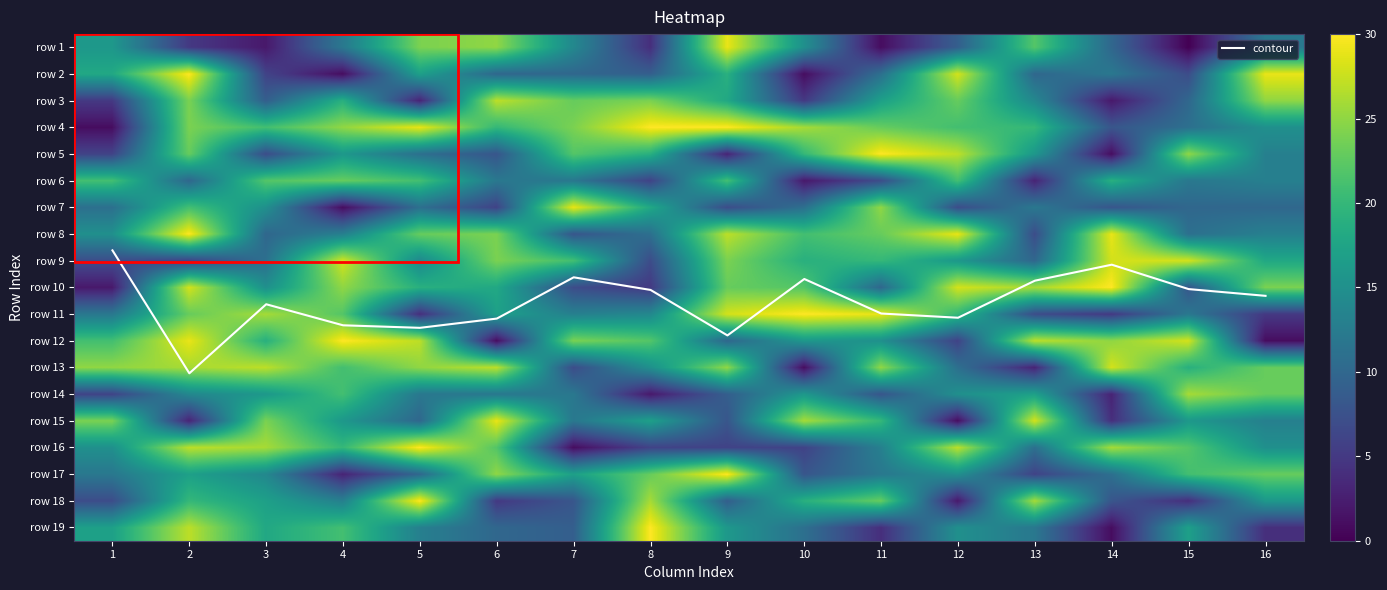

List the labels in order of row 16 value, smallest first.

7, 8, 9, 10, 13, 11, 1, 16, 4, 6, 15, 3, 14, 2, 12, 5